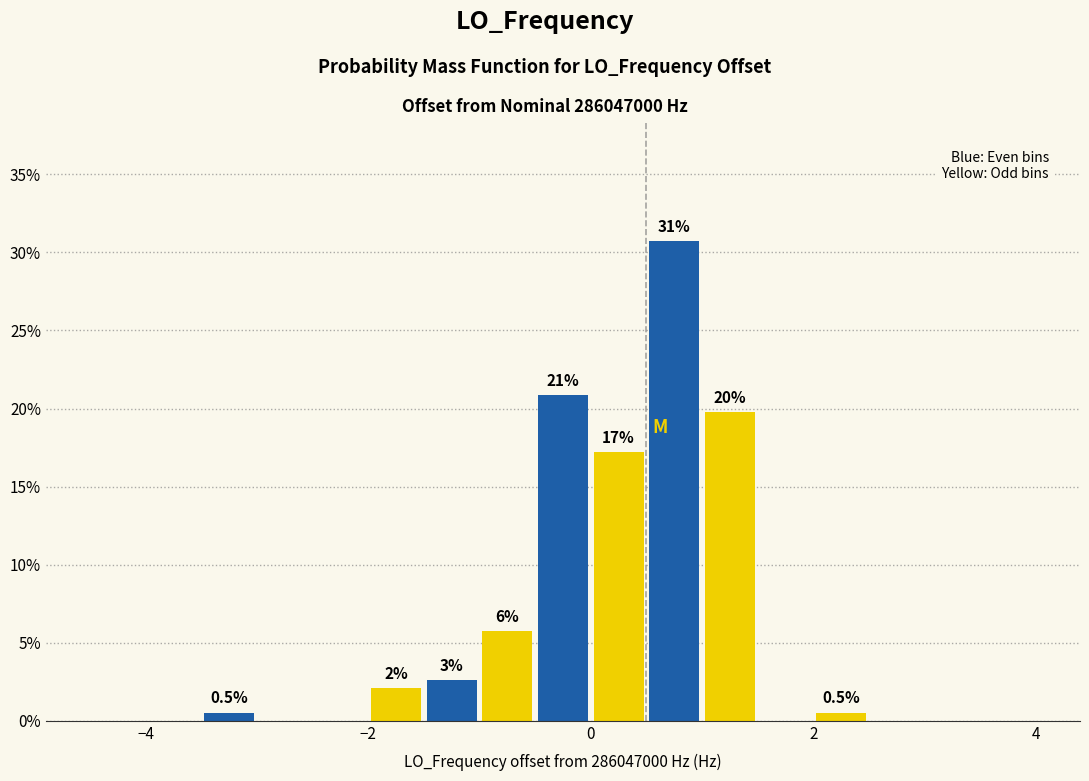

Read against the x-axis, roughly where is the centre of the tallest bar?

0.8